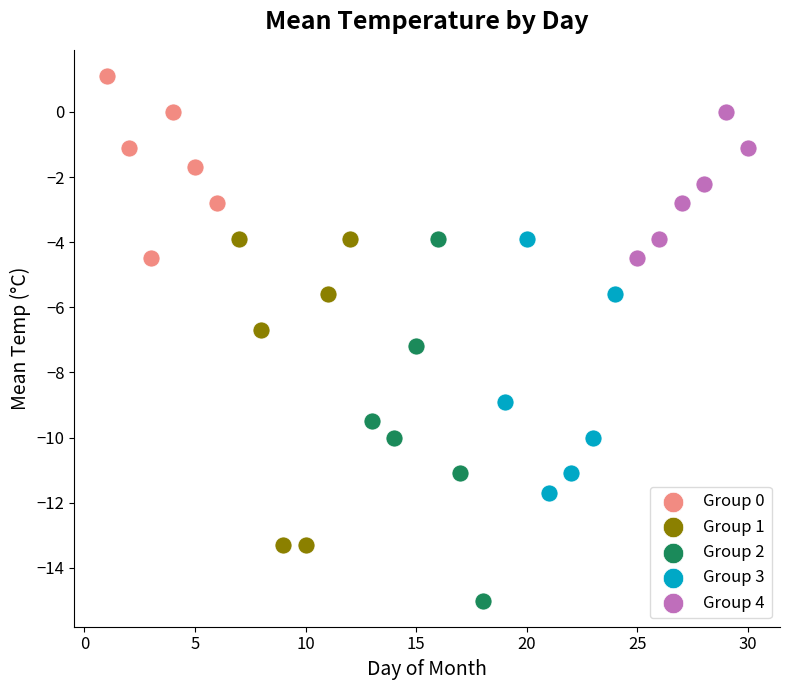

Which series contains the lowest Y value?

Group 2